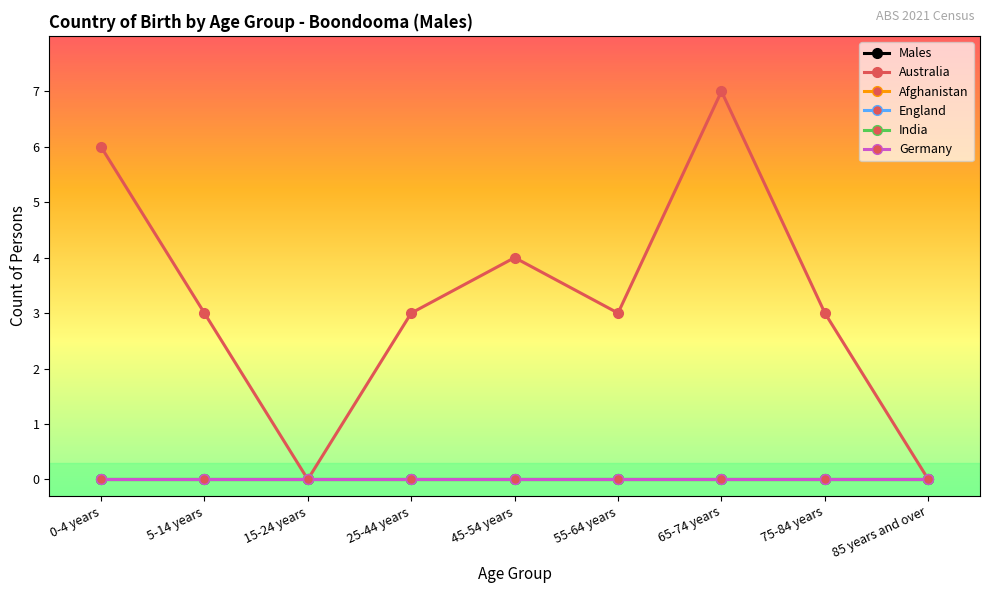

True or false: India has more than 1 points higher than both neighbors.

False